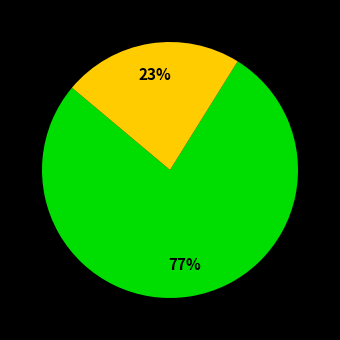

Is there a majority slice in this chart?

Yes